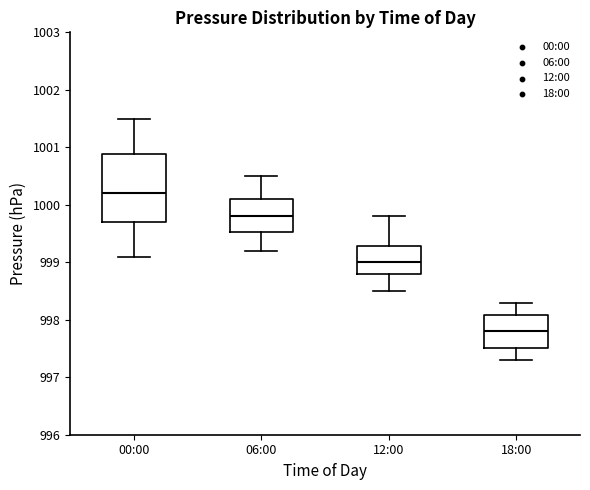

Reading left to right, read every box against the y-axis: the position of its median line, the range the box covers, and the ends of its whiskers. The values are not printed on the chart, so give them approximately, as read against the axis.

00:00: median 1000.2, box 999.7 to 1000.9, whiskers 999.1 to 1001.5
06:00: median 999.8, box 999.5 to 1000.1, whiskers 999.2 to 1000.5
12:00: median 999.0, box 998.8 to 999.3, whiskers 998.5 to 999.8
18:00: median 997.8, box 997.5 to 998.1, whiskers 997.3 to 998.3